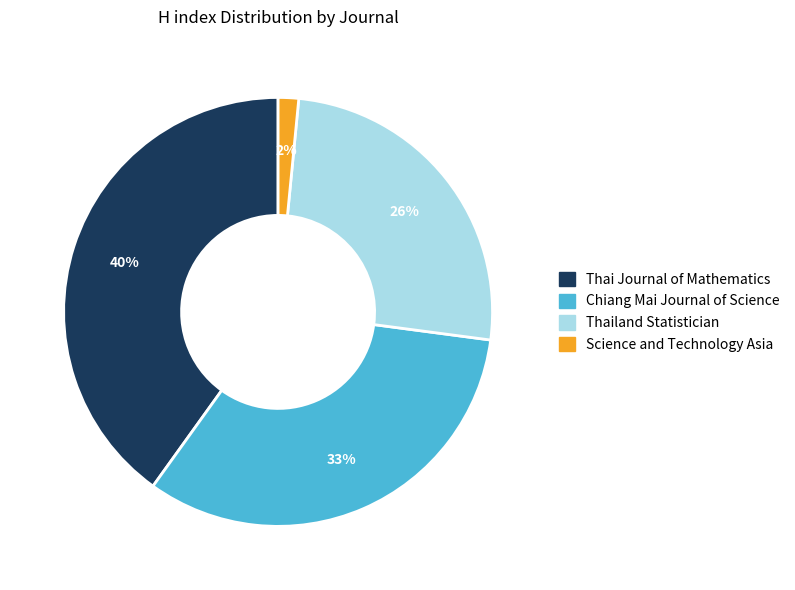

Which category has the smallest portion of the pie?

Science and Technology Asia